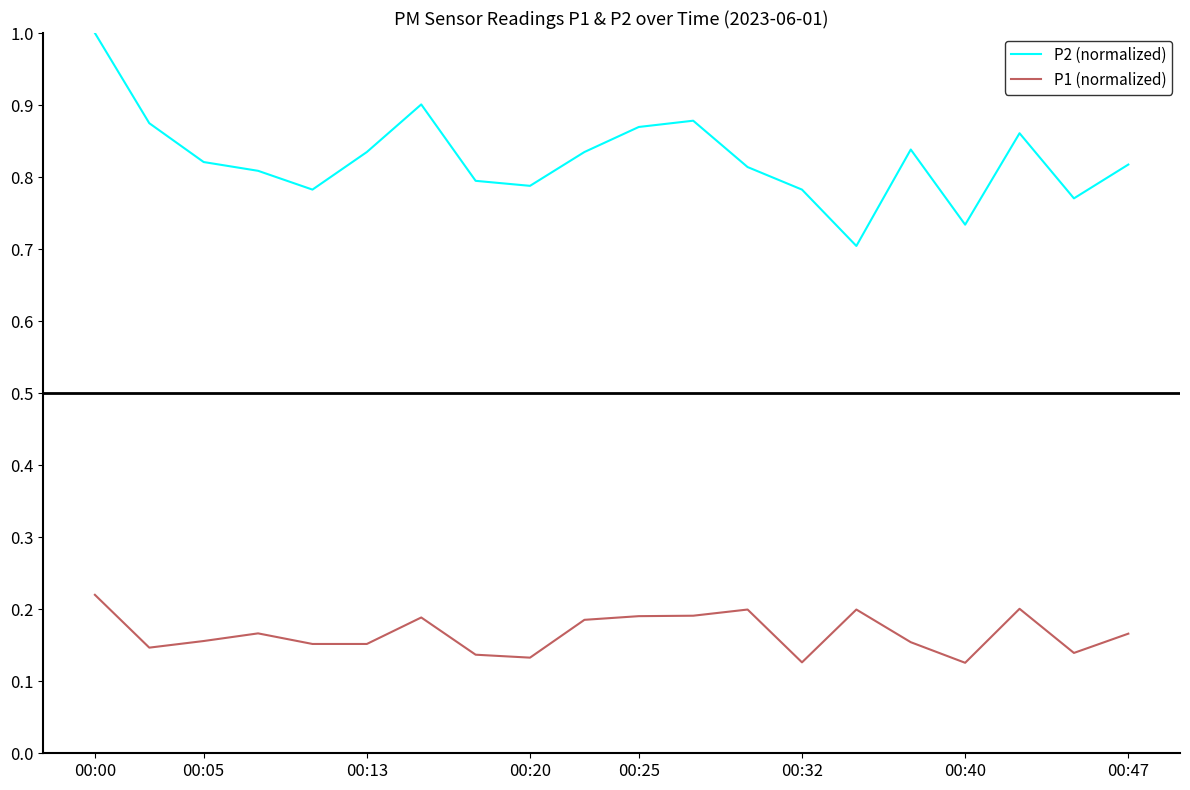

Which series has the largest total across all categories?

P2 (normalized)